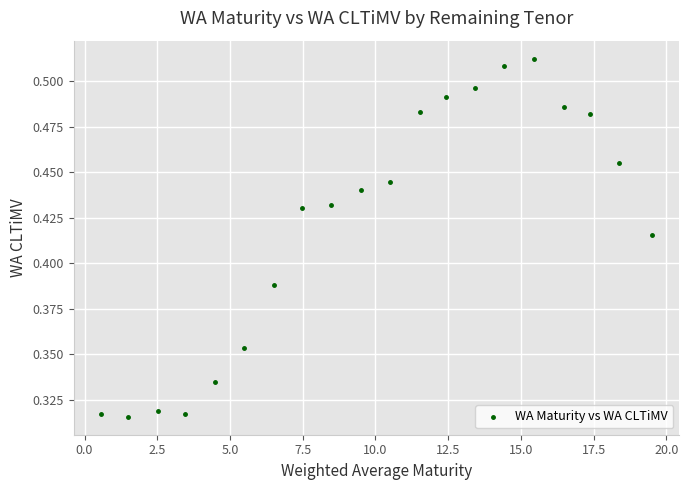

What is the range of X values (max minus min)?

18.9